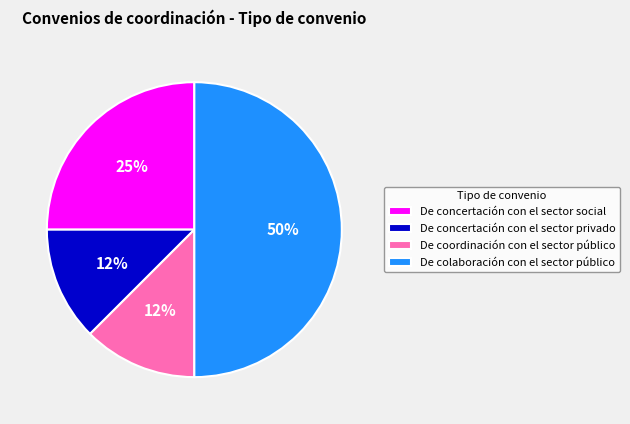

Between De concertación con el sector social and De colaboración con el sector público, which is larger?

De colaboración con el sector público